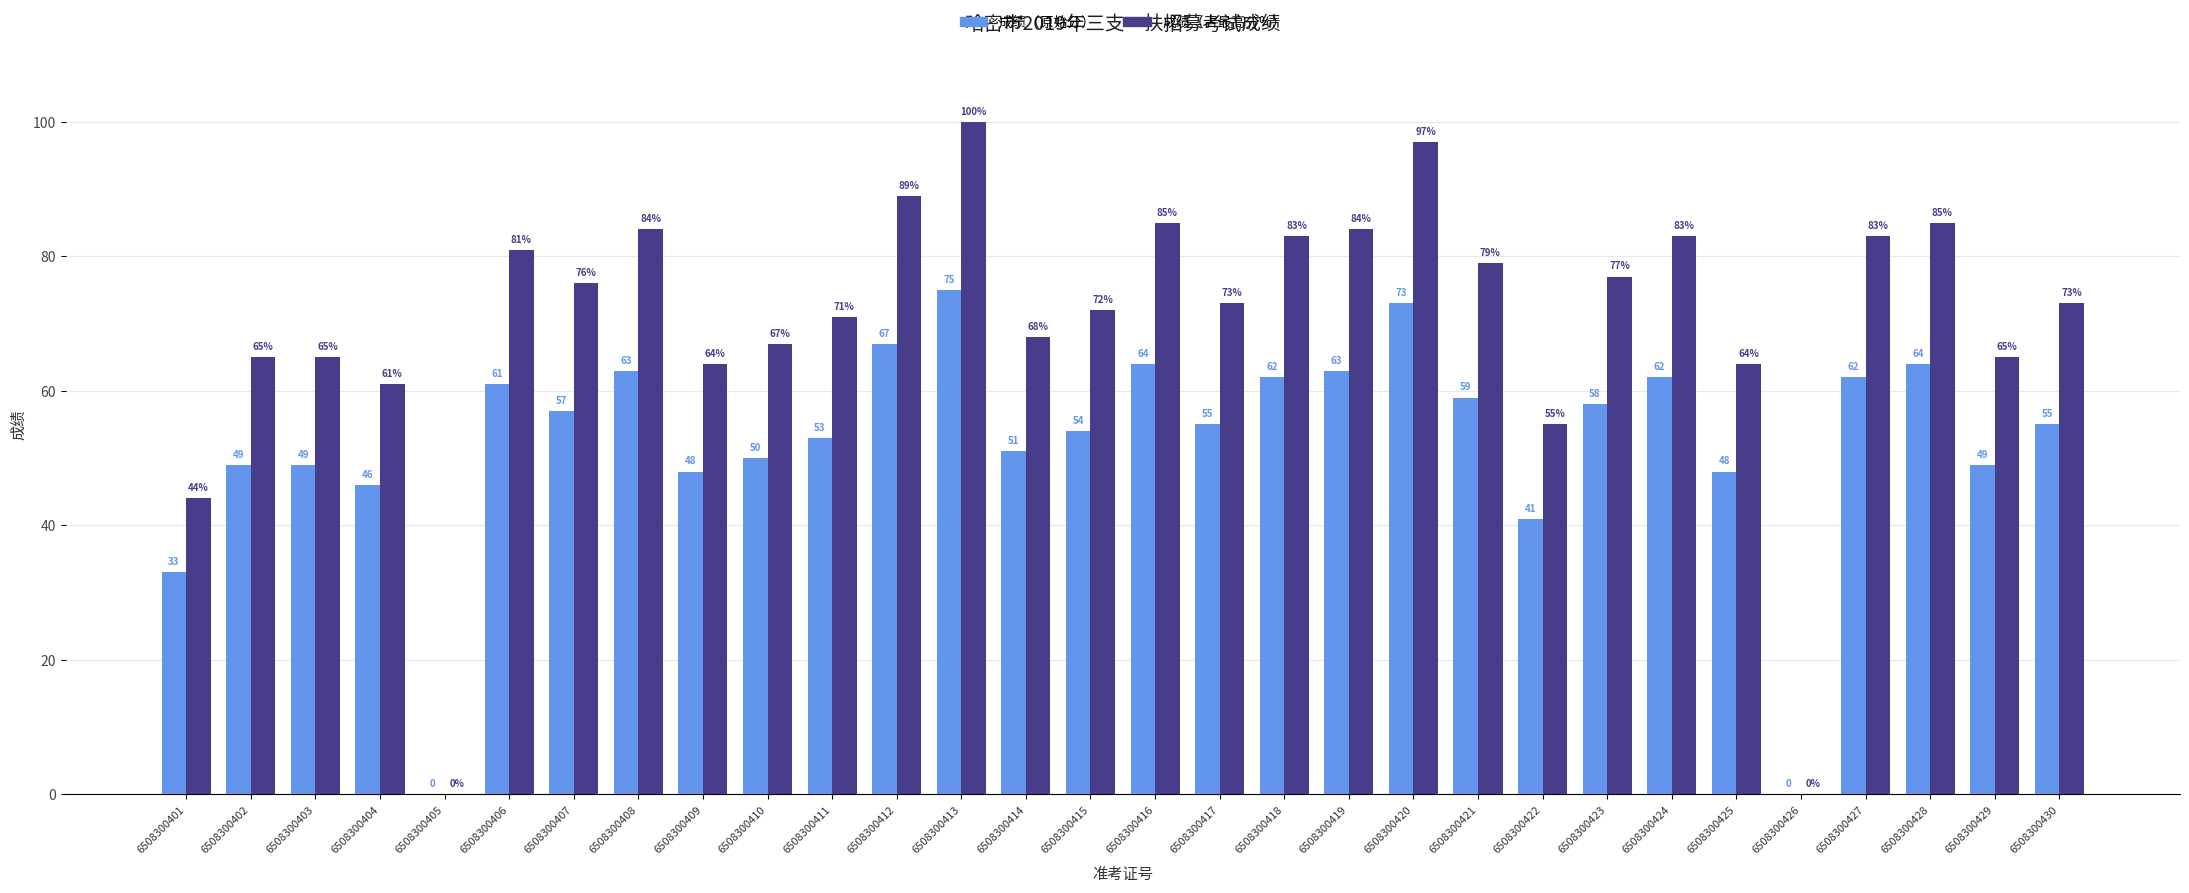

Which category has the highest value in the 成绩（占最高分%） series?

6508300413